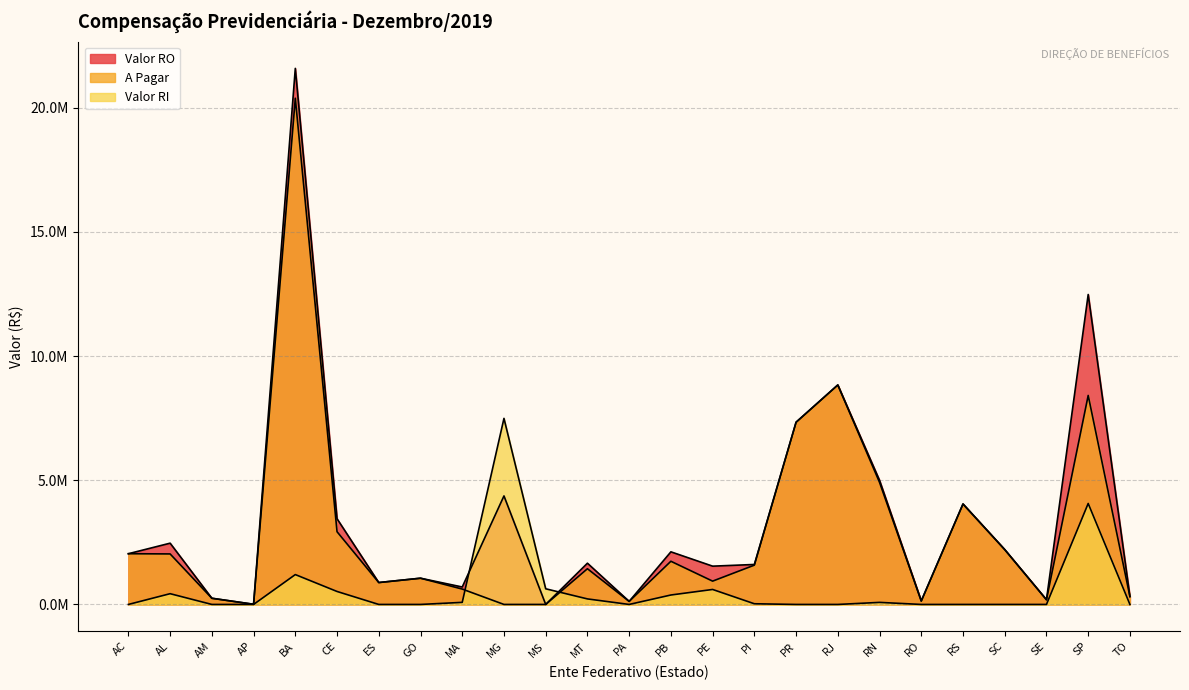

At RJ, list the series in order from smallest to largest.

Valor RI, A Pagar, Valor RO